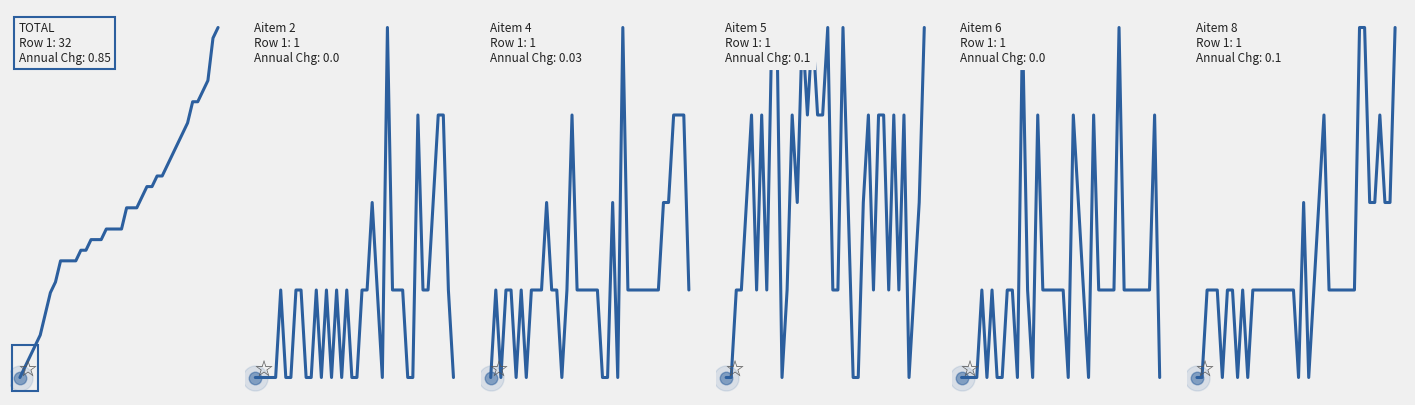

What is the difference between the second highest and second lowest values in the TOTAL series?

31